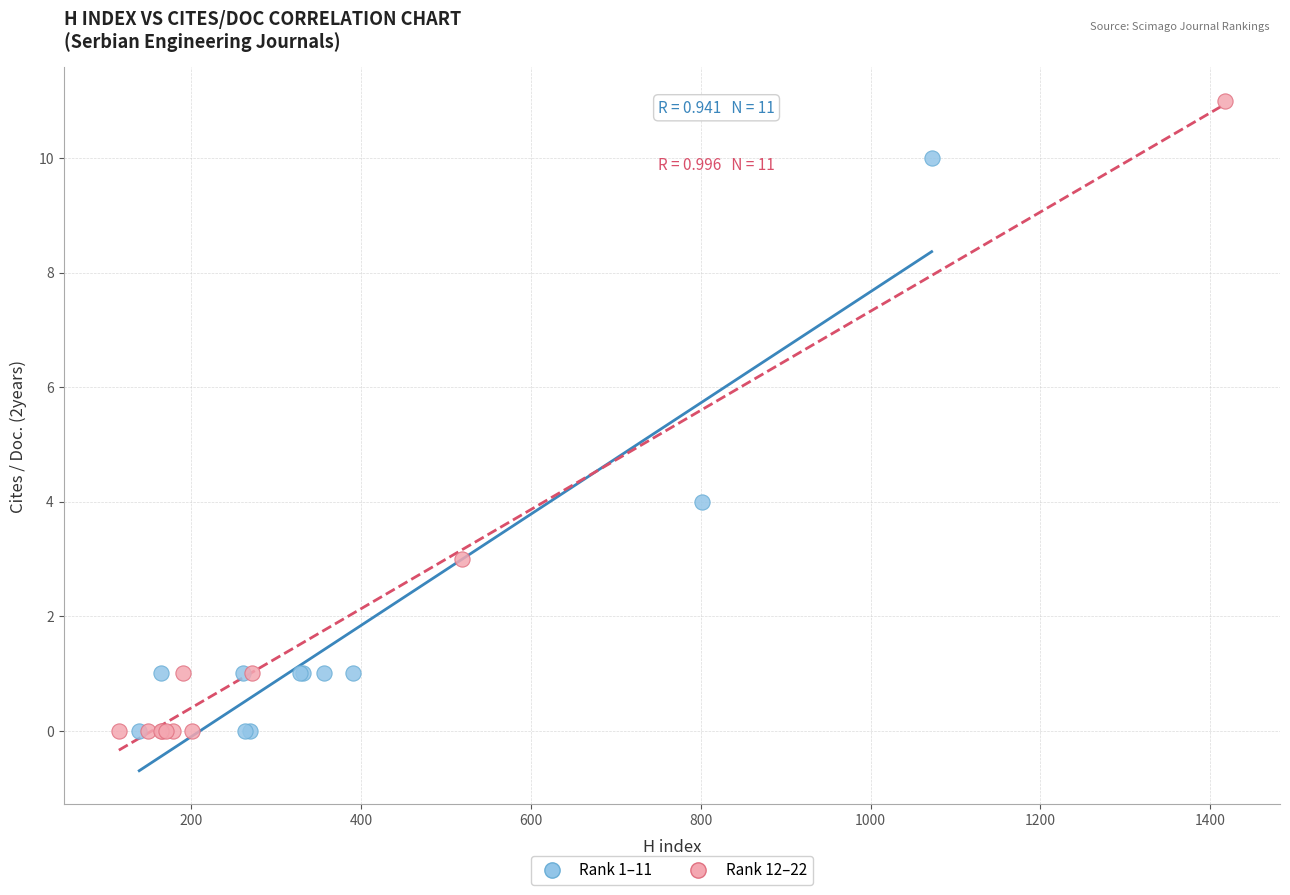

Which series reaches the maximum Y coordinate?

Rank 12–22